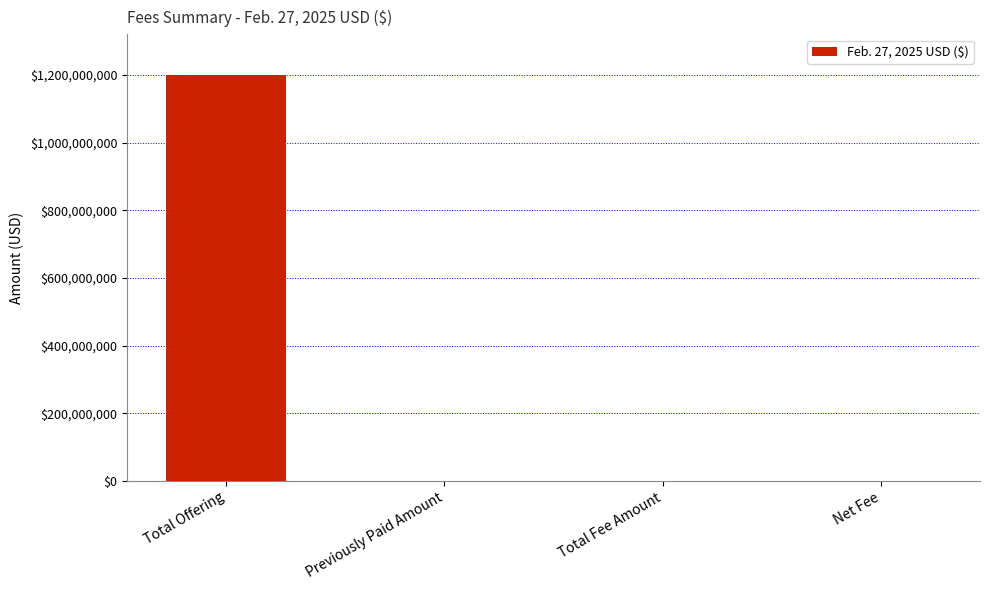

What is the change in value from Previously Paid Amount to Net Fee?

+183720